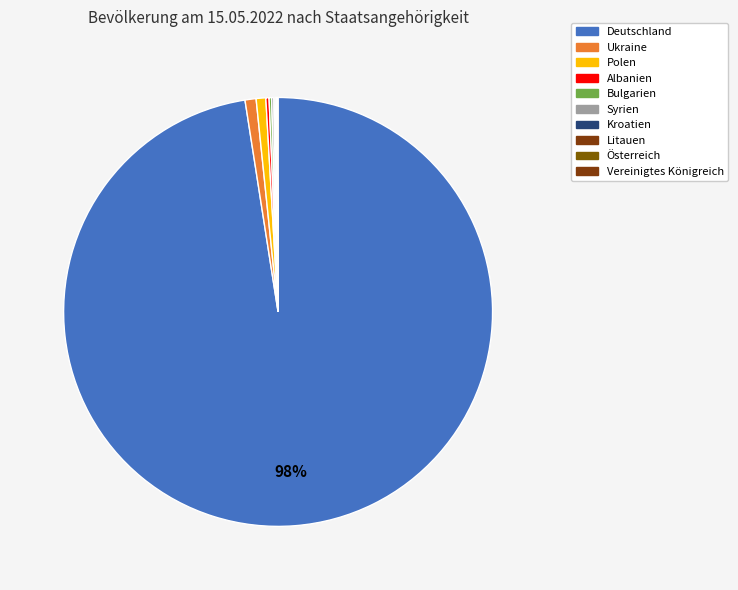

True or false: Bulgarien accounts for 0% of the total.

True